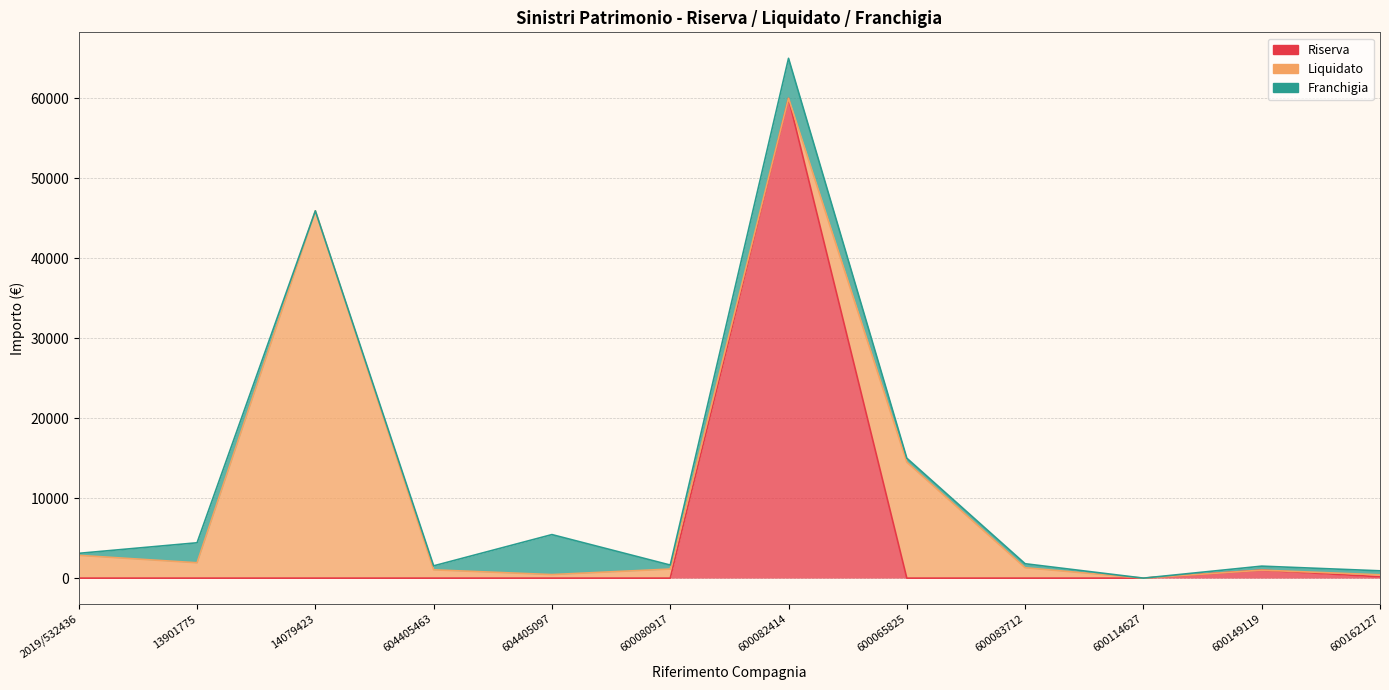

True or false: Franchigia has a value of 500.0 at 600080917.

True